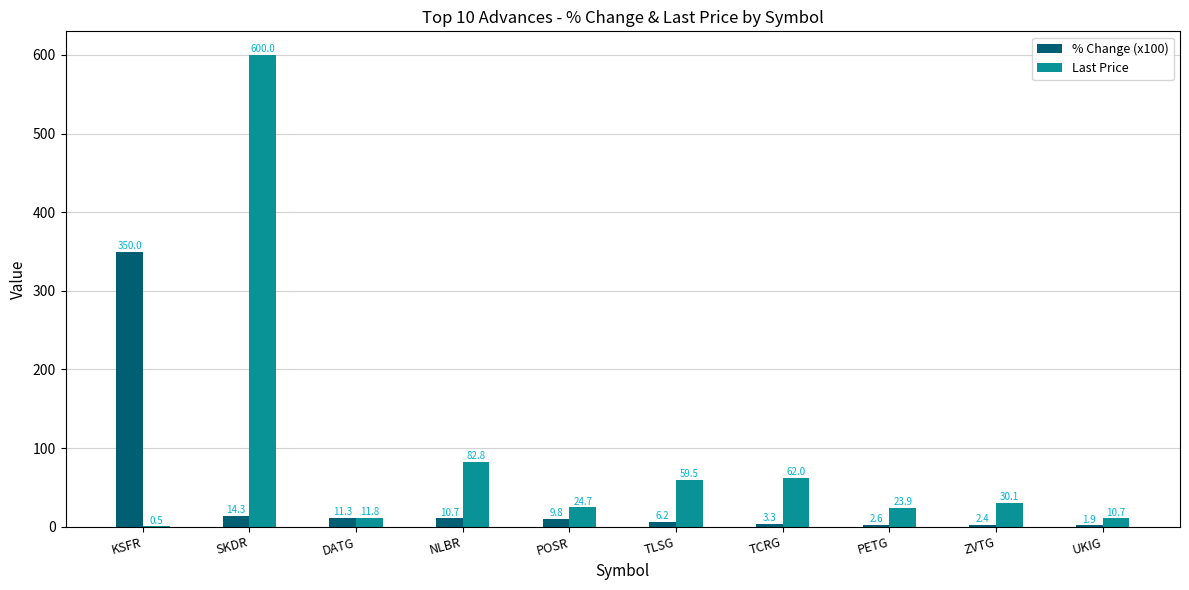

How many groups of bars are there?

10